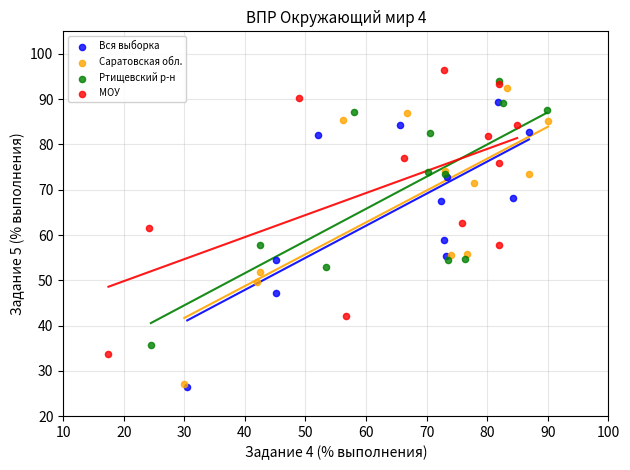

What are all the series names shown in the legend?

Вся выборка, Саратовская обл., Ртищевский р-н, МОУ